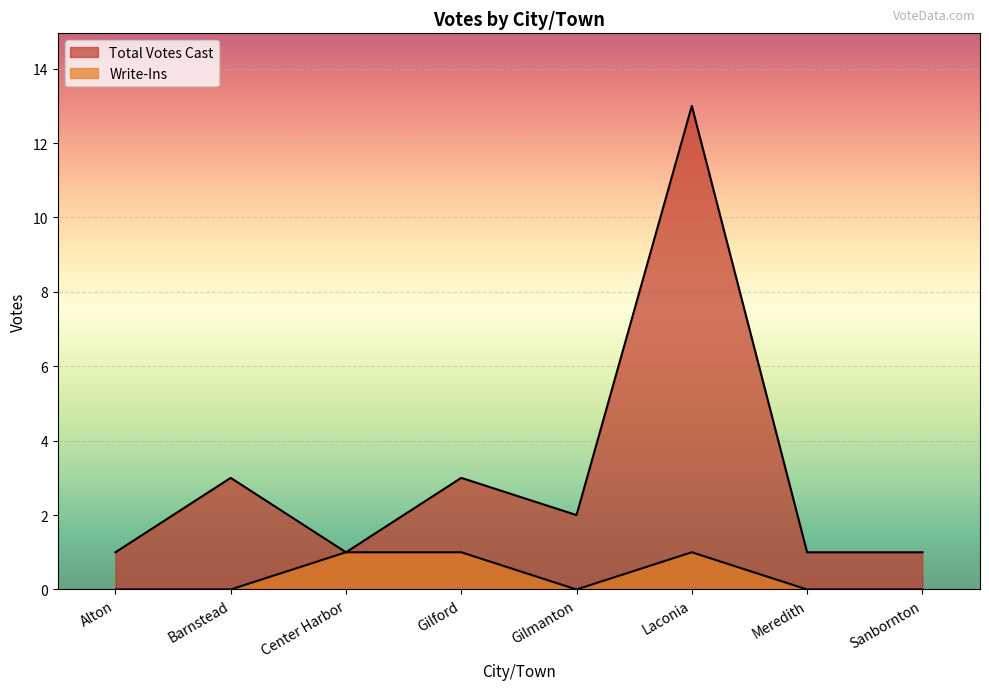

What is the label of the 4th point from the left?

Gilford